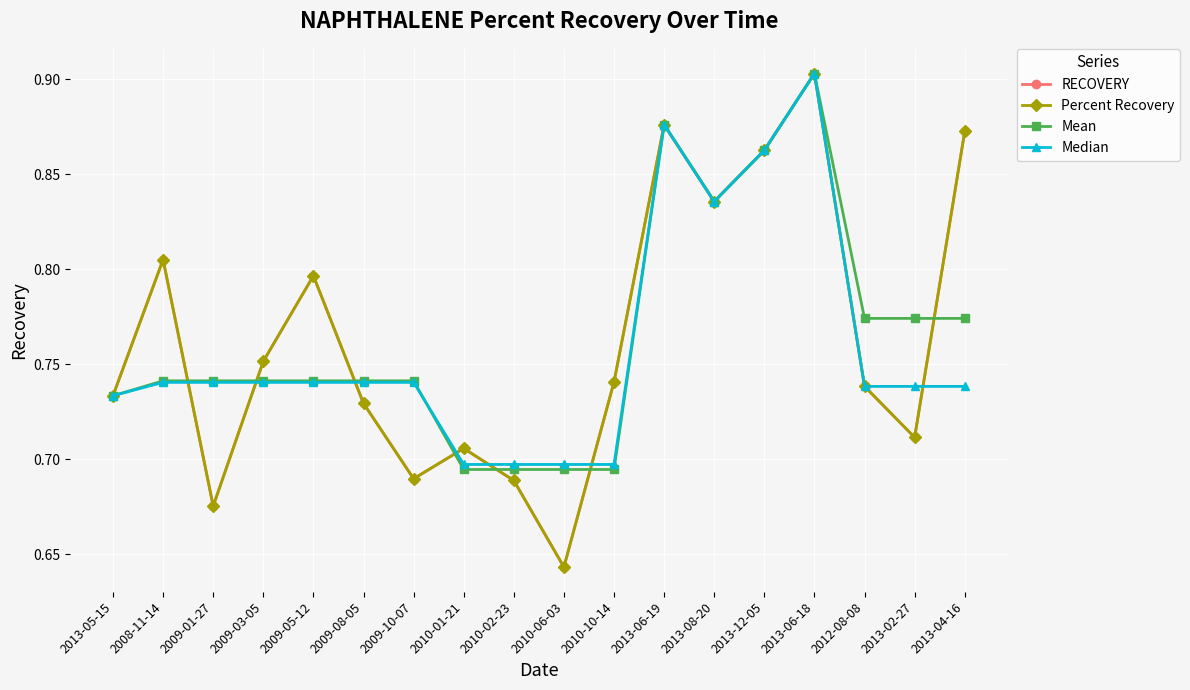

True or false: RECOVERY has a value of 0.2 at 2010-01-21.

False